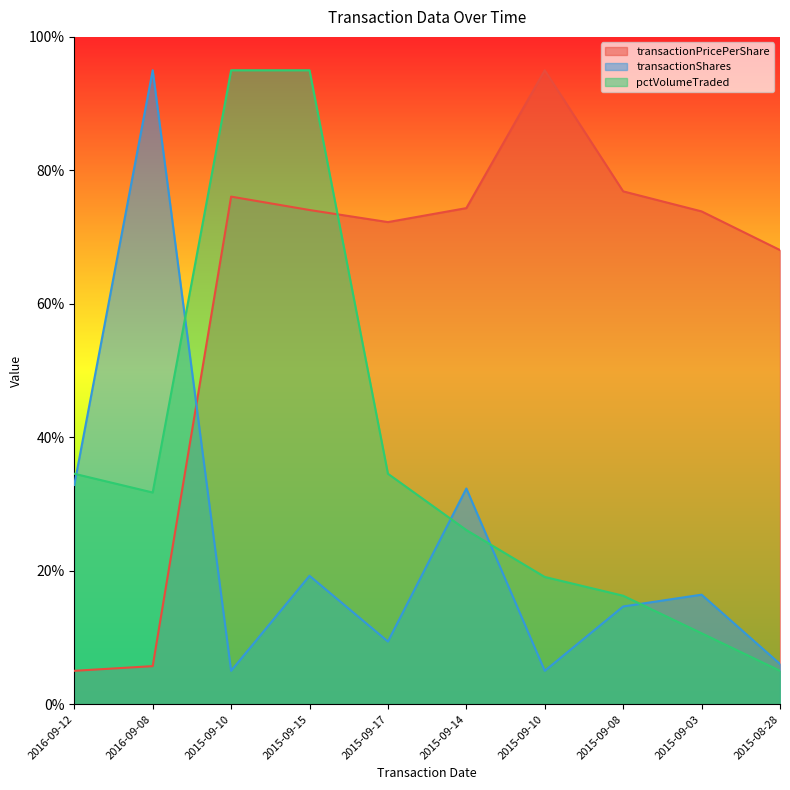

Which series changed the most between 2016-09-12 and 2016-09-08?

transactionShares